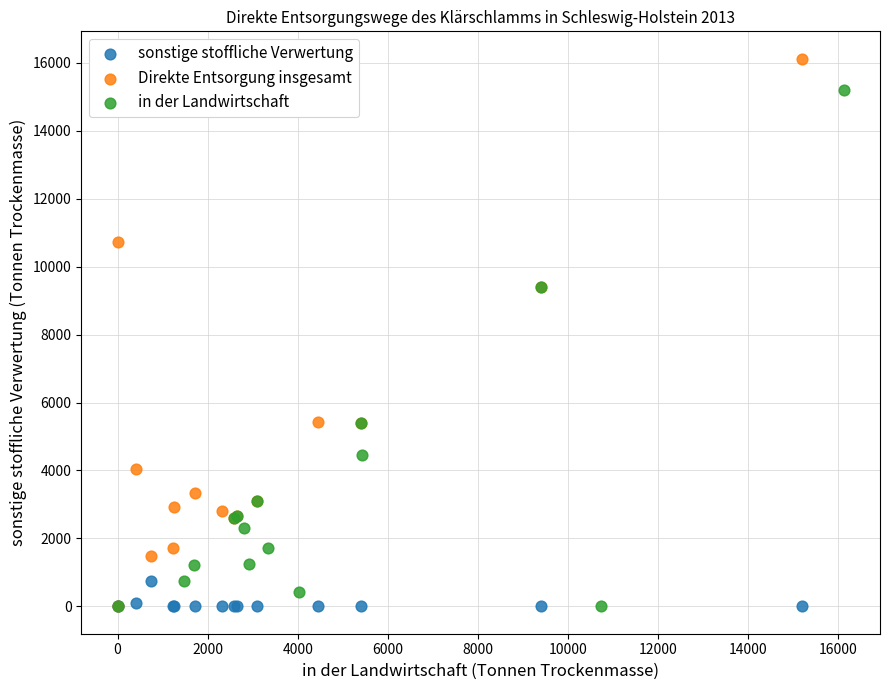

Which series reaches the maximum Y coordinate?

Direkte Entsorgung insgesamt